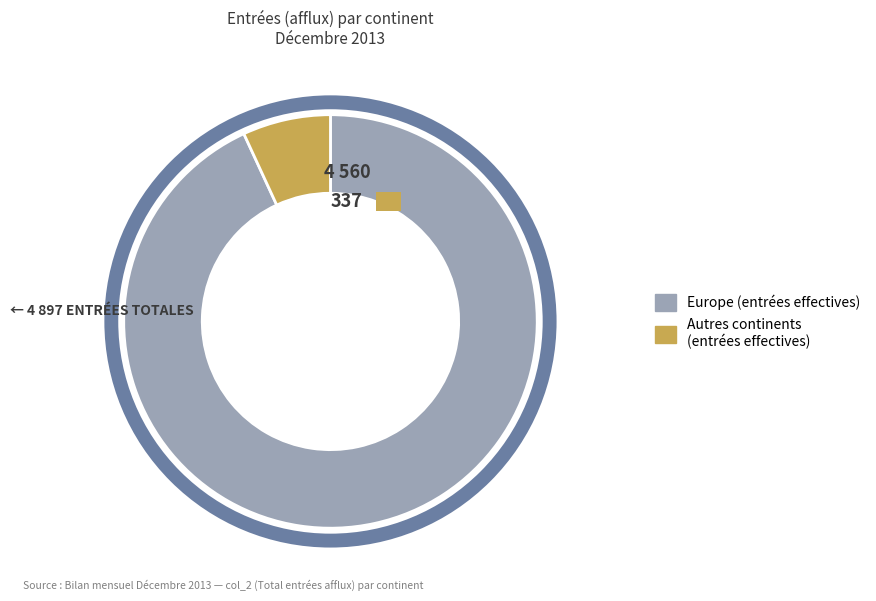

To the nearest percent, what percentage of the pie is Europe?

93%